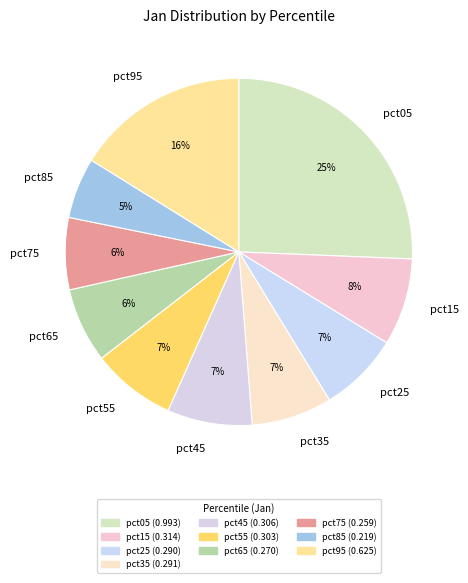

Does pct35 represent more than half of the total?

No